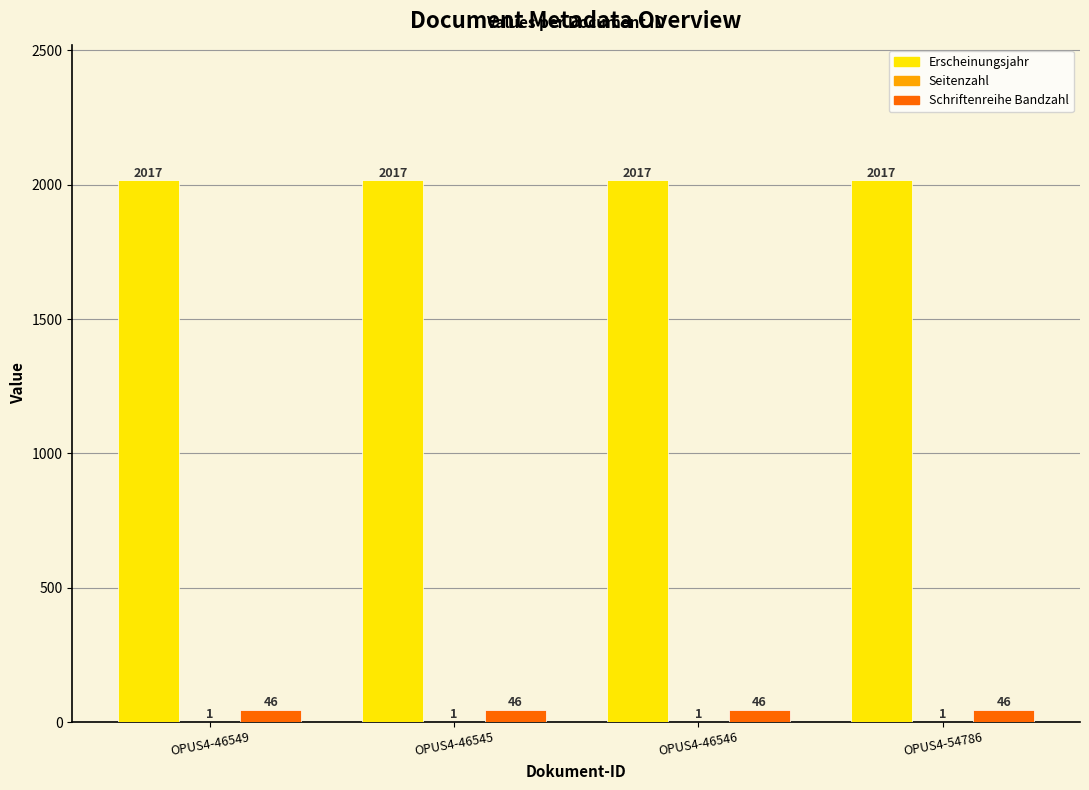

What is the greatest value displayed?

2017